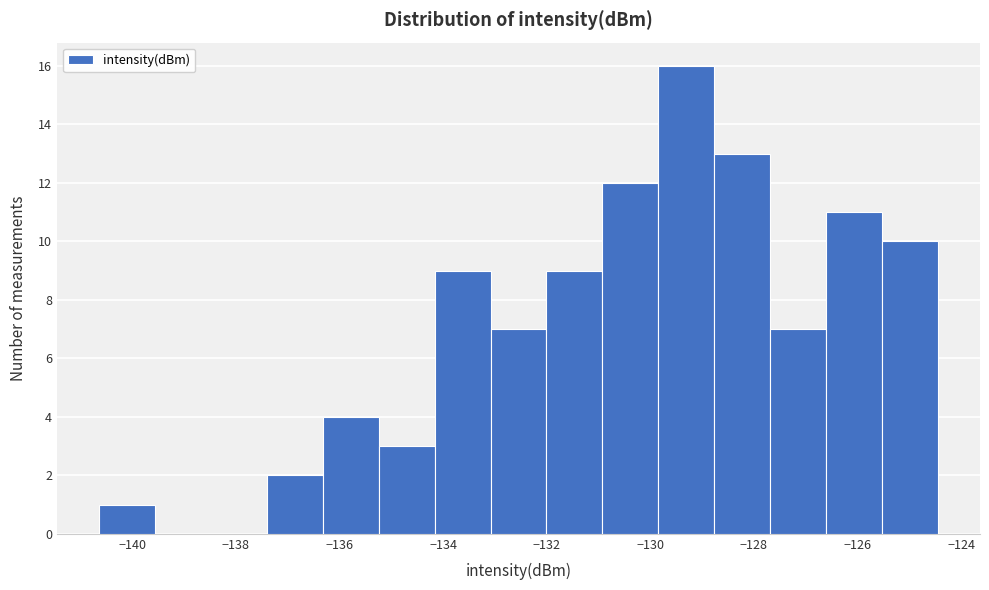

What is the height of the bar covering -140.6 to -139.6 on the x-axis? Neither the bar edges nor the heights are printed on the chart, so give them approximately, as read against the axes.

1